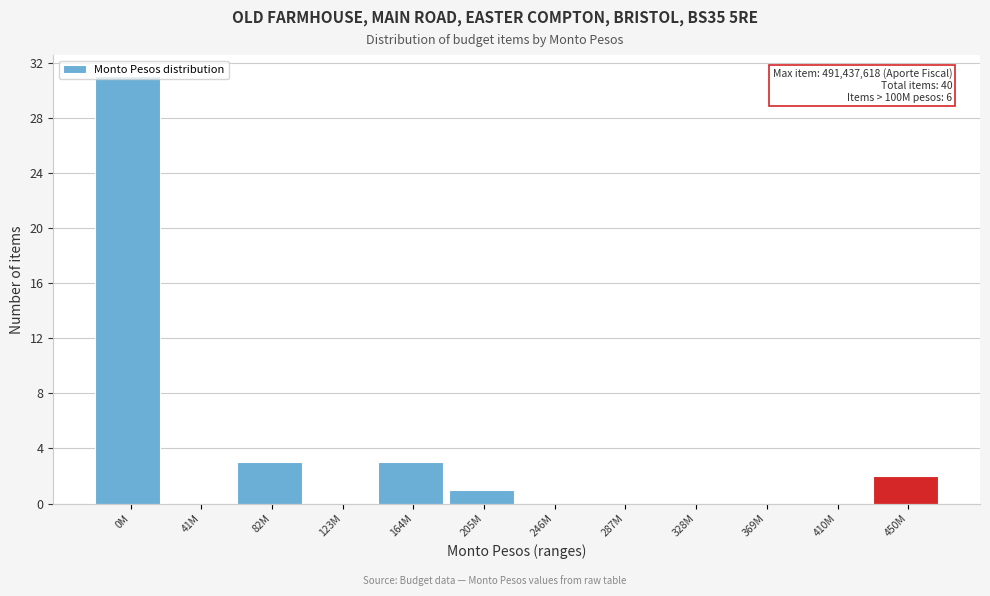

Which has a higher value, 82M or 123M?

82M